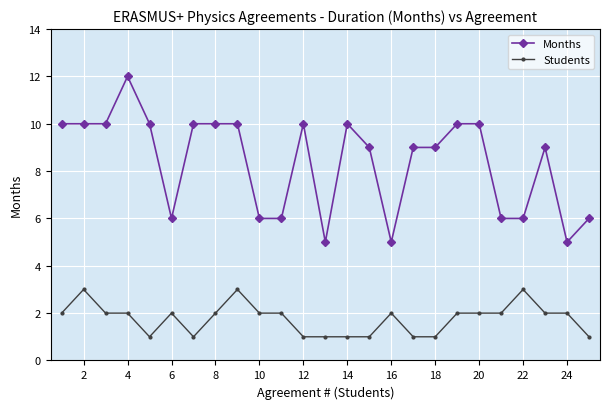

List the series in order of their overall mean, lowest first.

Students, Months